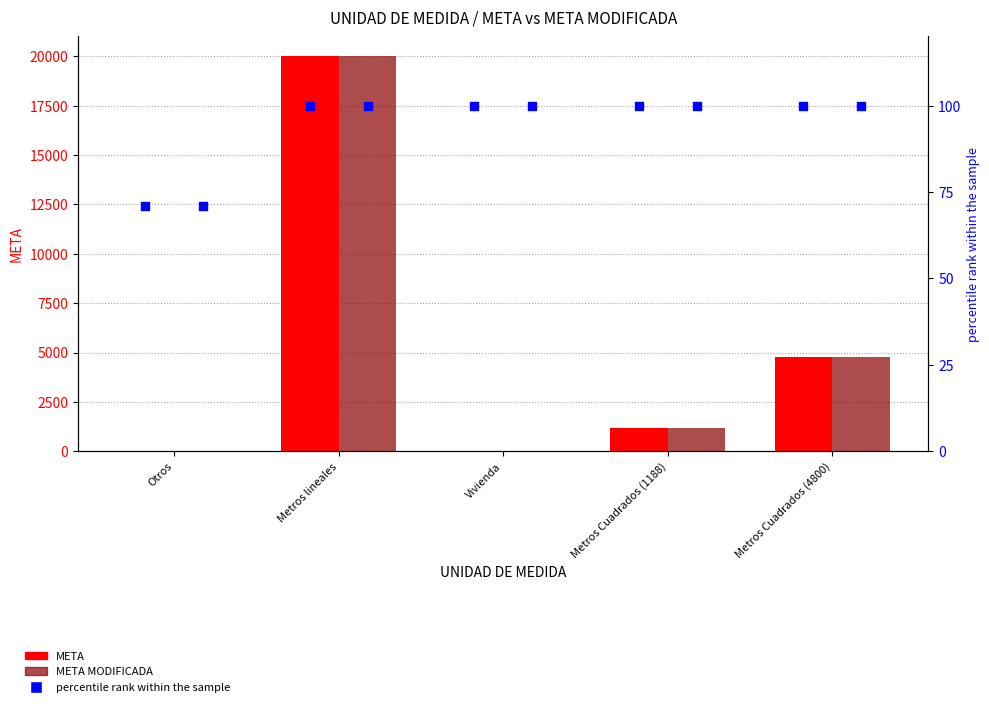

What is the total value across all series at Vivienda?

2